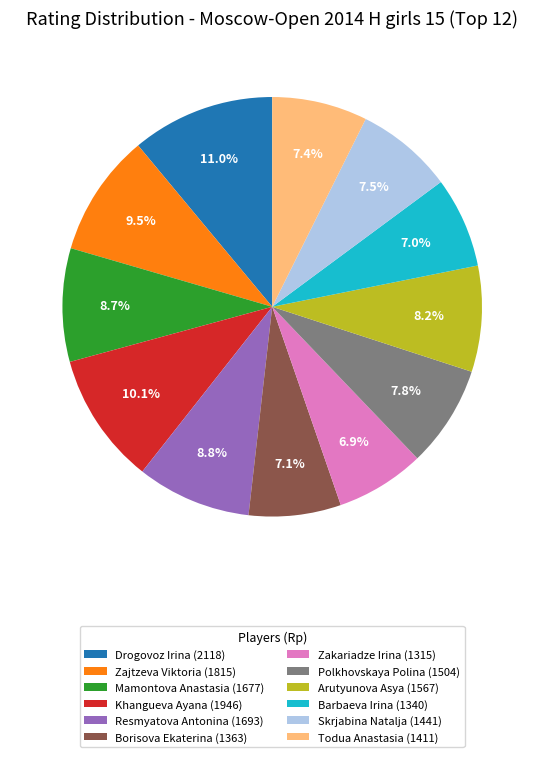

To the nearest percent, what is the average slice percentage?

8%